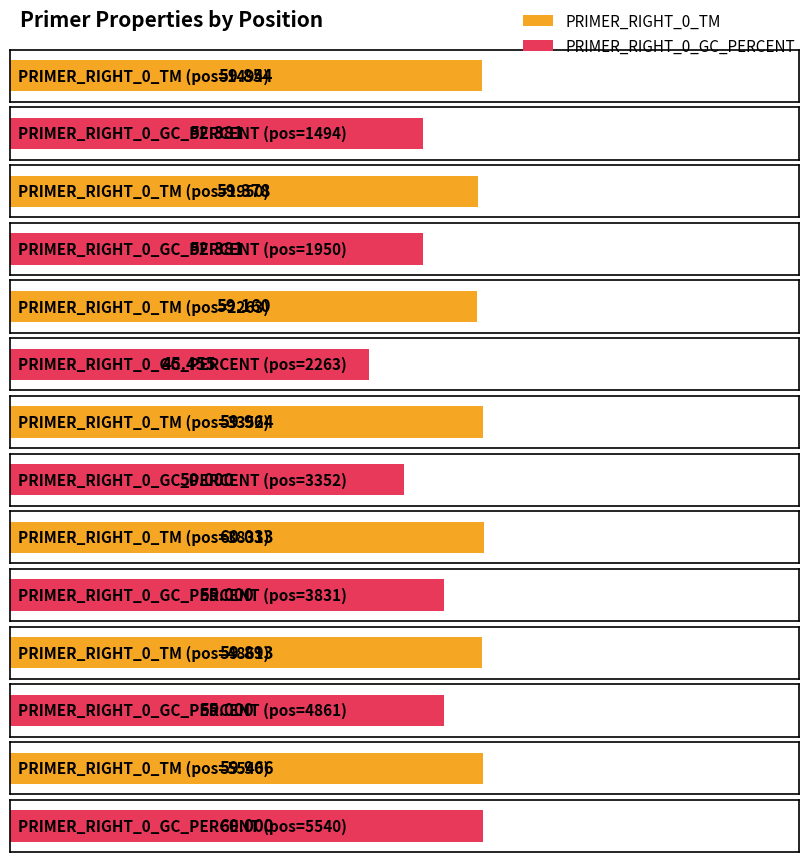

What is the sum of all PRIMER_RIGHT_0_TM values?

418.2